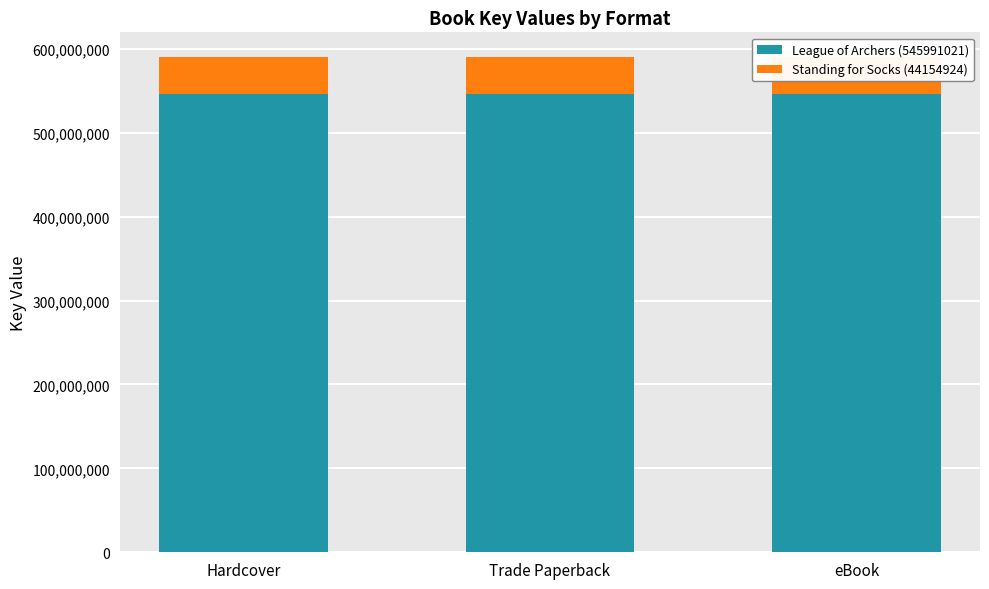

Rank the series at Hardcover from lowest to highest value.

Standing for Socks (44154924), League of Archers (545991021)